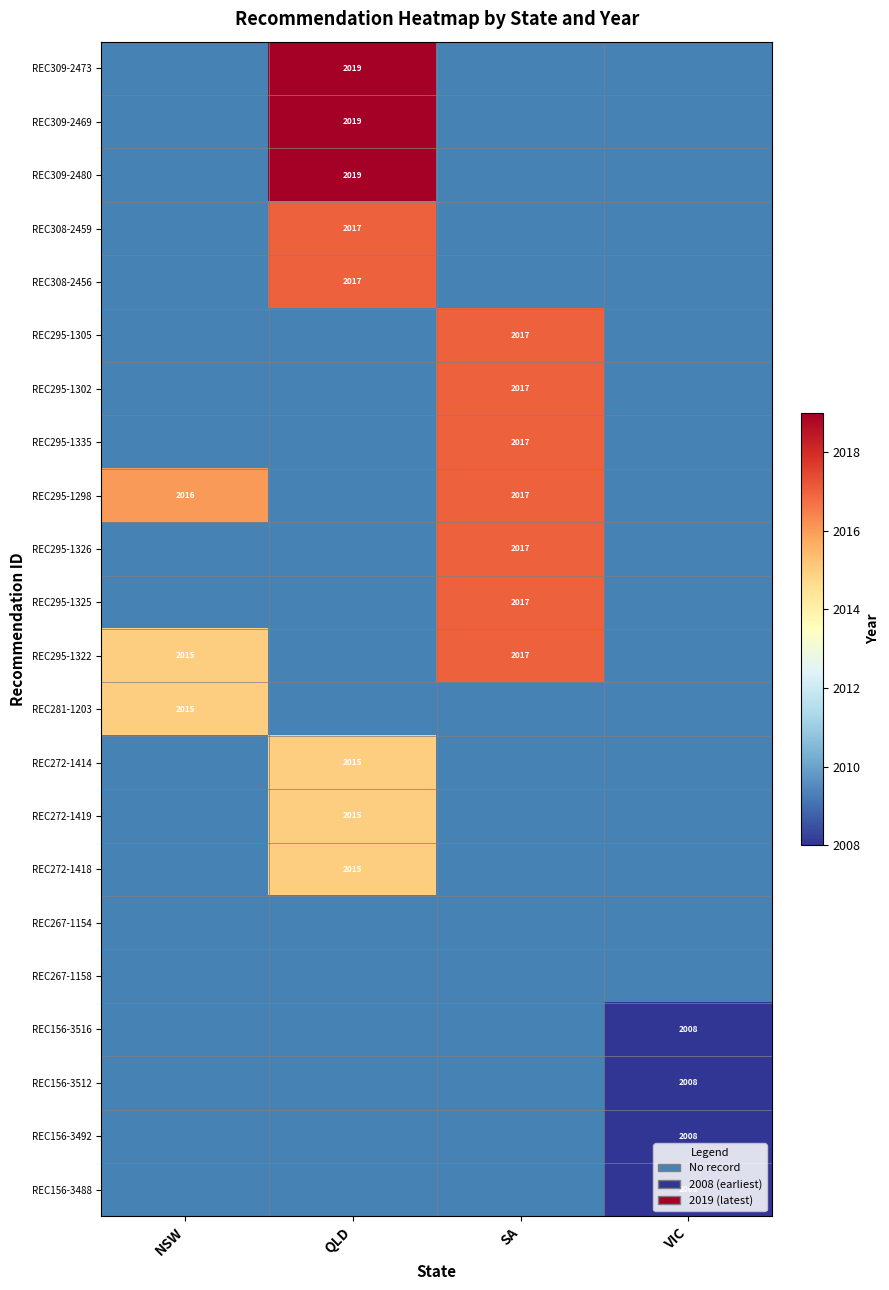

True or false: REC295-1302 has a value of 3354 at SA.

False